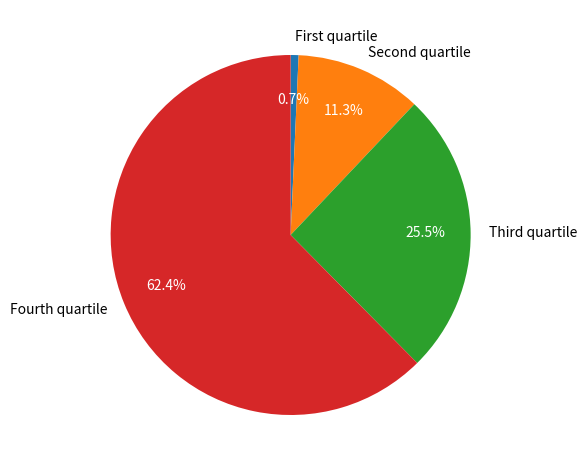

Rank the categories by value from lowest to highest.

First quartile, Second quartile, Third quartile, Fourth quartile